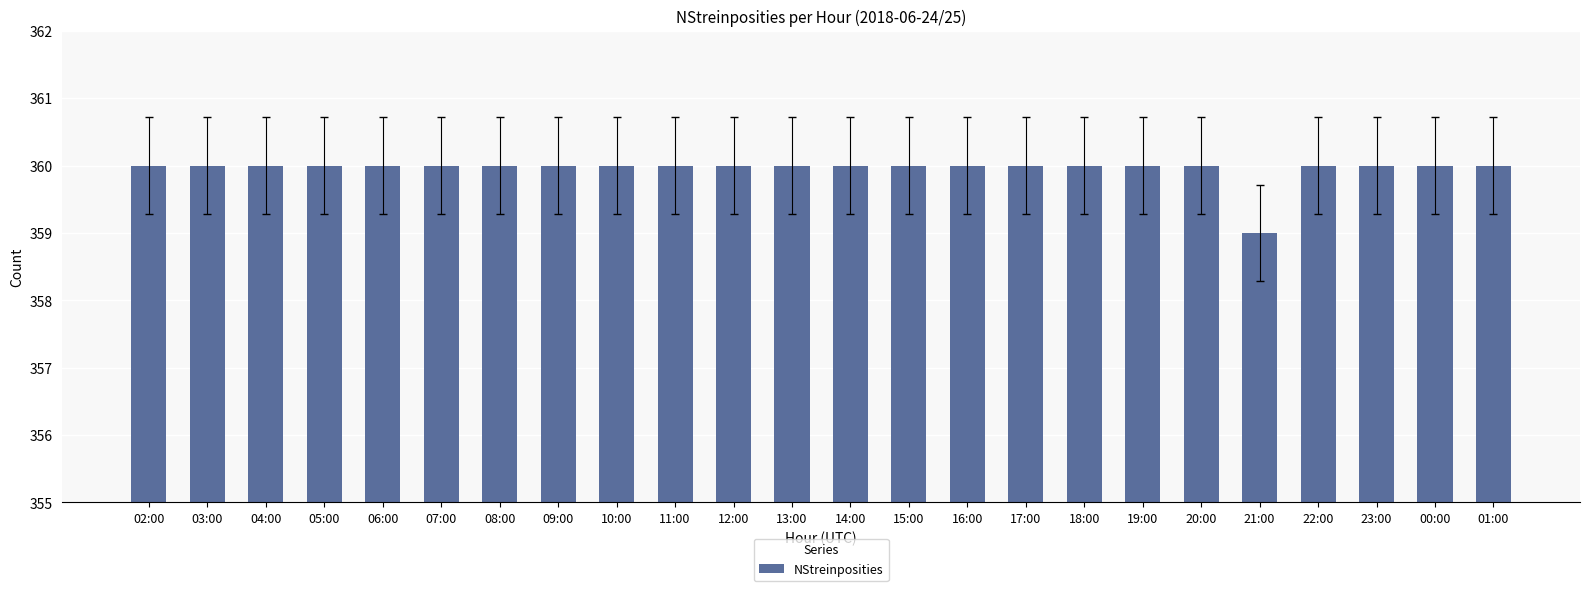

What is the label of the 4th bar from the left?

05:00